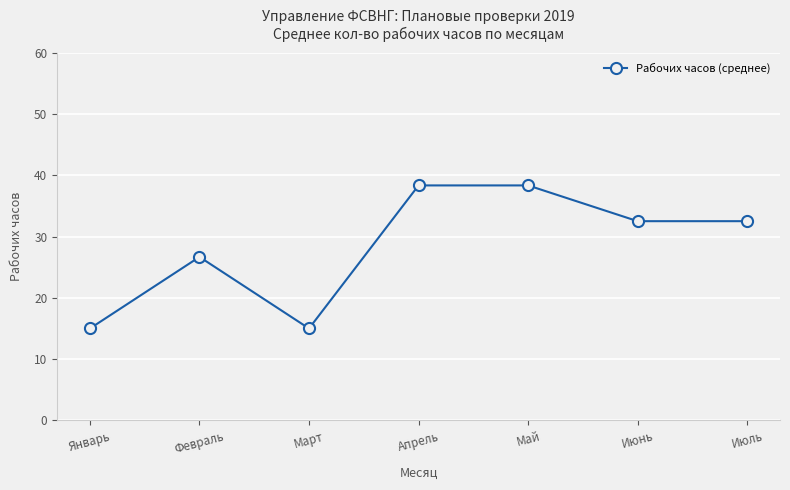

Reading left to right, list all the values displayed in this chart.

15.0	26.7	15.0	38.3	38.3	32.5	32.5